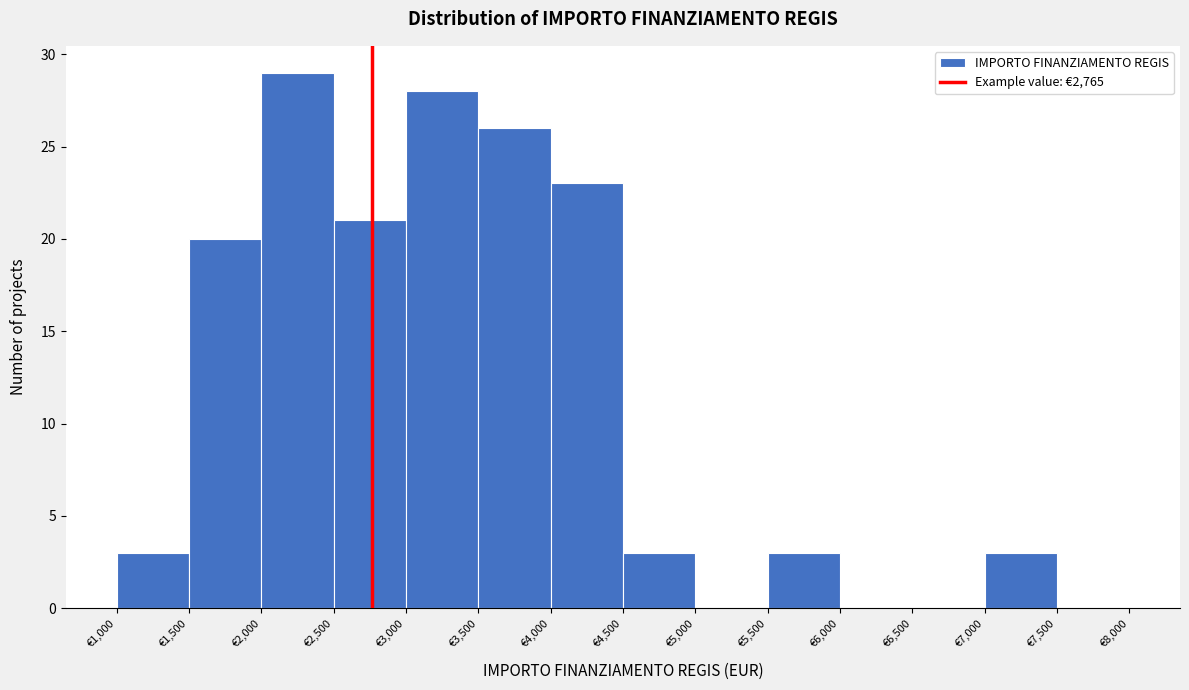

What is the height of the bar covering 3500 to 4000 on the x-axis? The values are not printed on the chart, so give them approximately, as read against the axis.

26